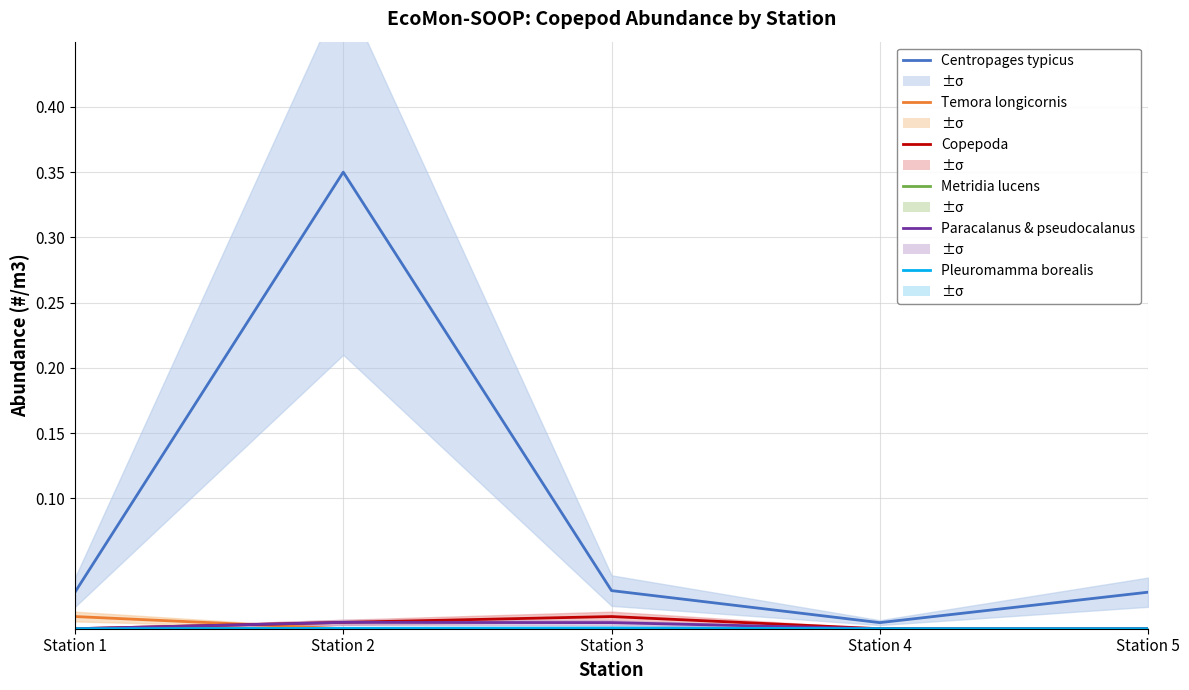

How many lines are shown in the chart?

6